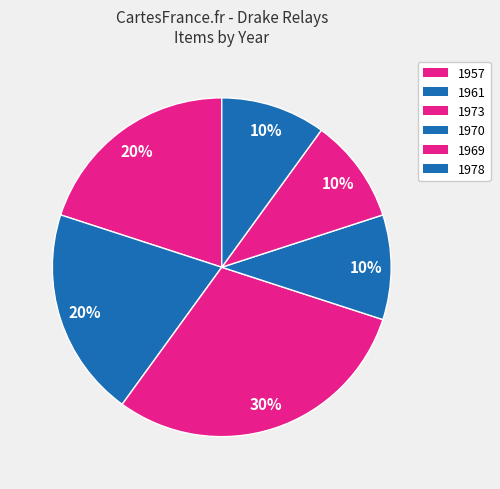

What percentage is the 1961 slice, to the nearest percent?

20%